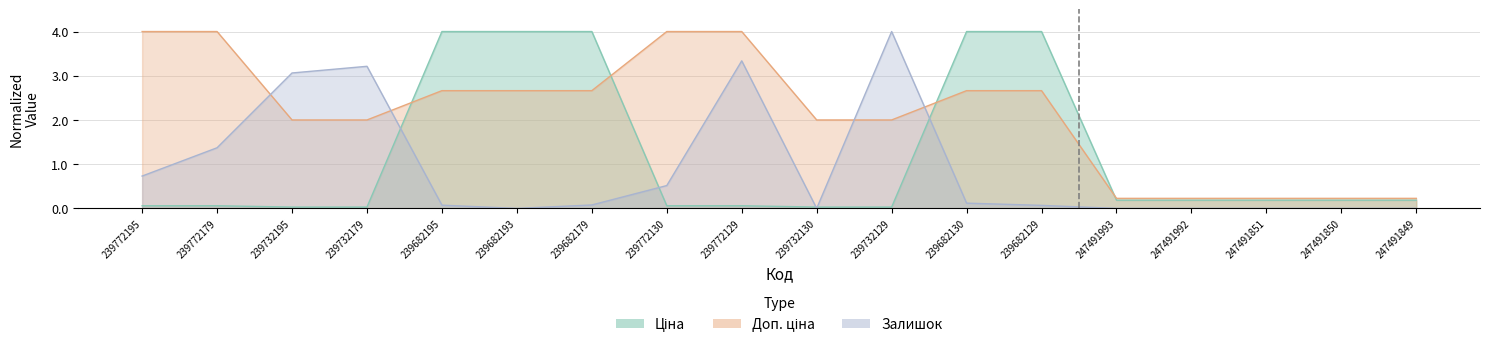

What value does the Залишок series have at 239772195?

0.7